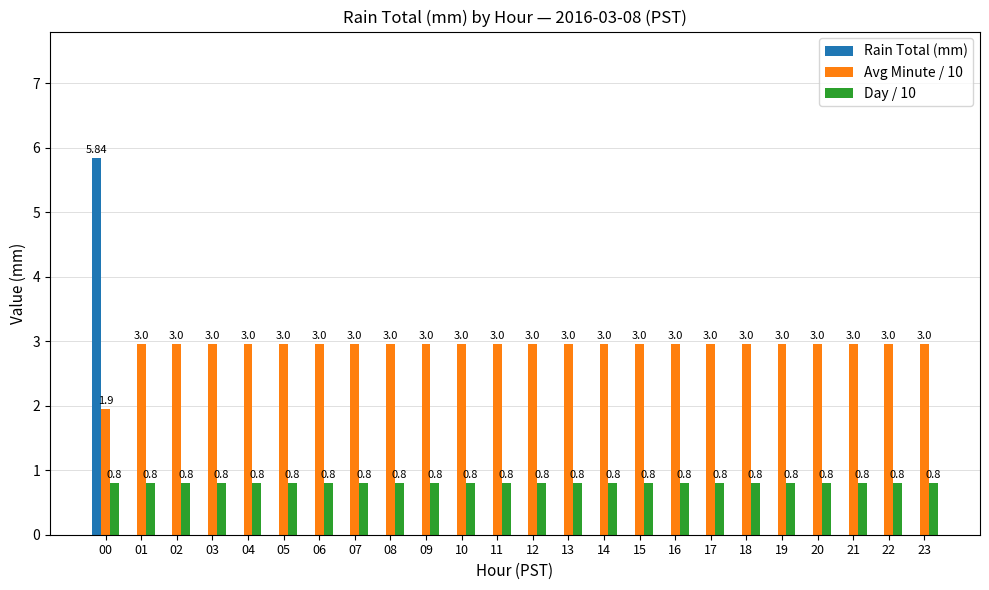

What is the total value across all series at 23?

3.8